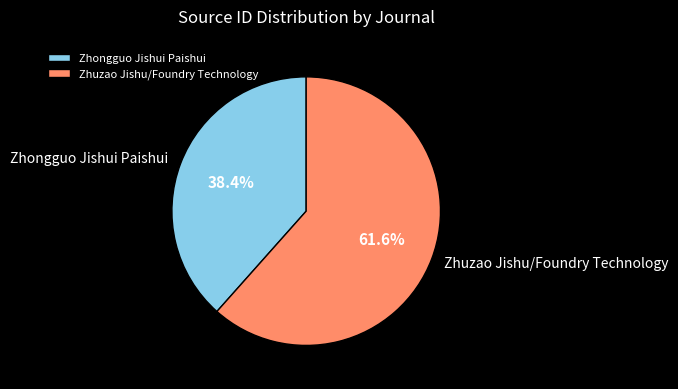

Is there a majority slice in this chart?

Yes